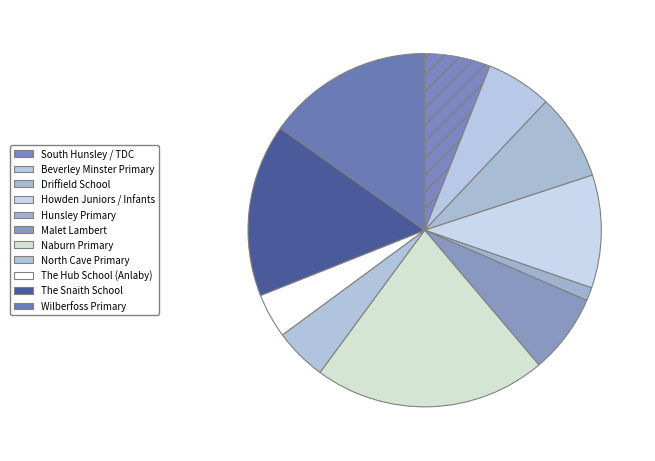

To the nearest percent, what percentage of the pie is Hunsley Primary?

1%